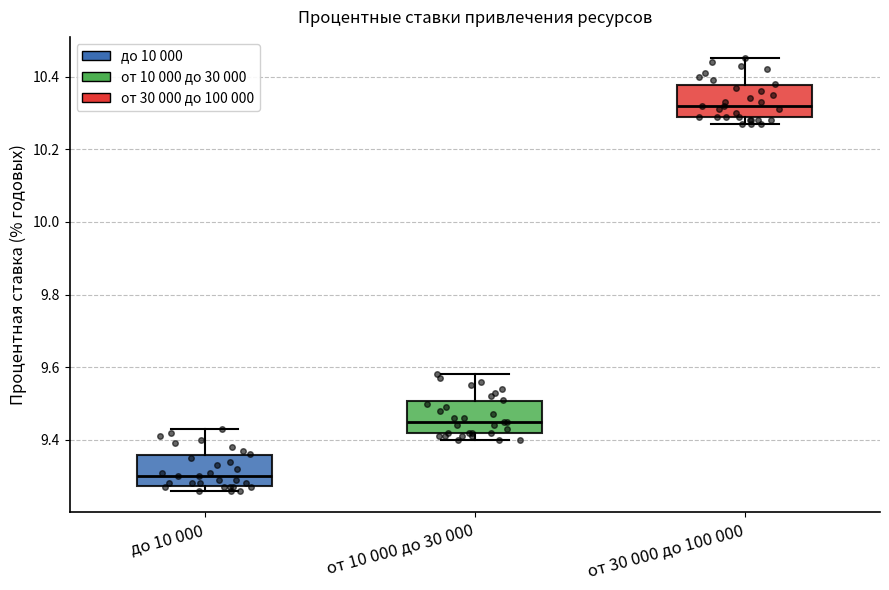

Which box's median line is the lowest?

до 10 000